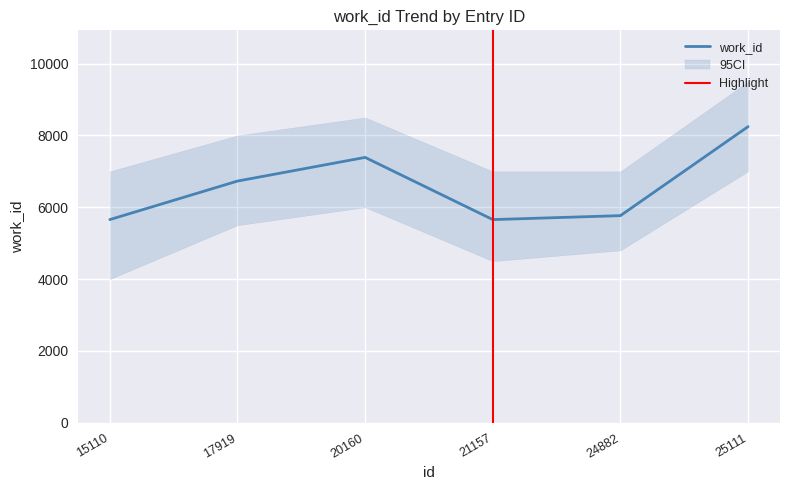

What is the sum of all values?

39443